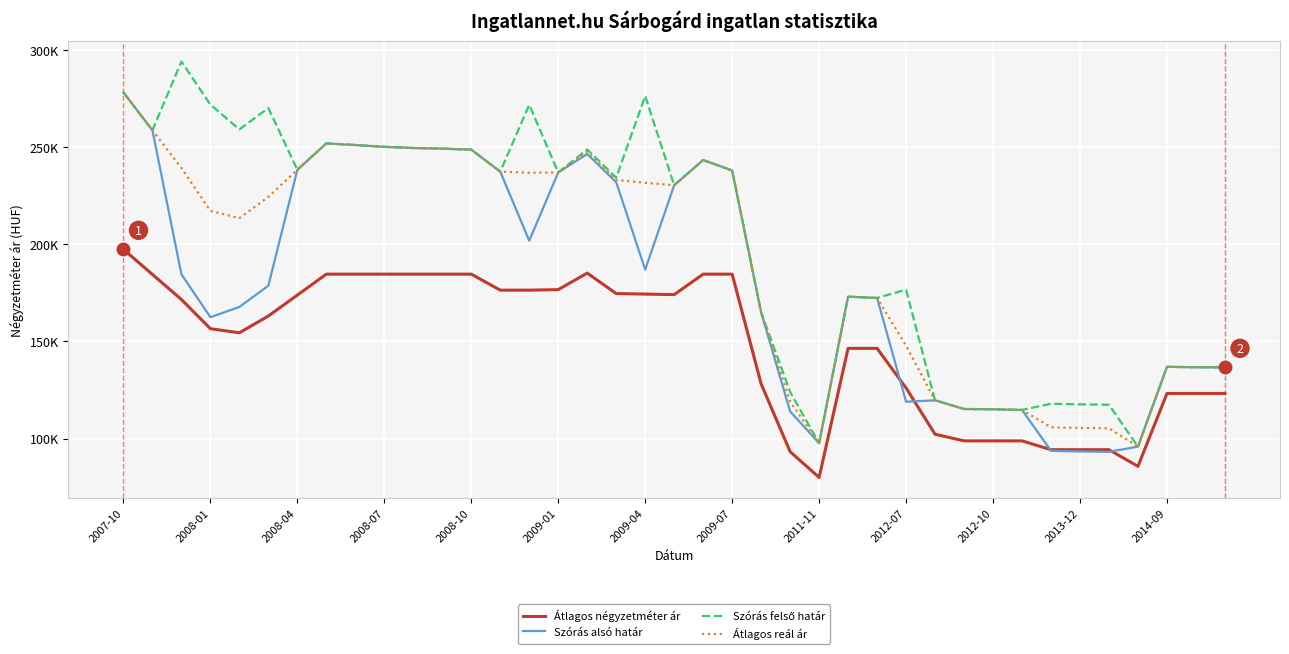

Which series has the widest spread of values?

Szórás felső határ